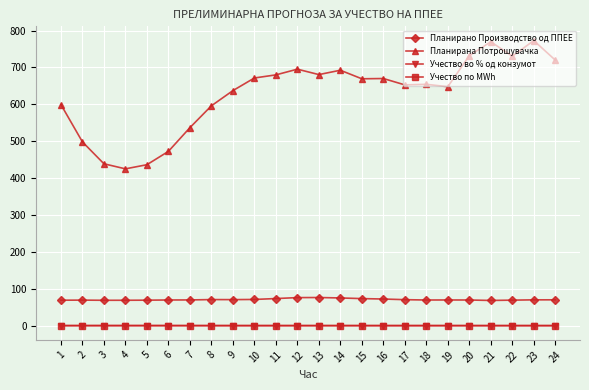

Reading right to left, transcribe all the data shown in this chart.

Планирано Производство од ППЕЕ: 70.1	70.0	69.2	68.3	69.5	69.6	69.5	70.4	72.2	73.3	75.1	76.3	76.1	73.5	71.0	70.6	70.7	69.7	69.6	69.1	68.8	68.8	69.2	69.0
Планирана Потрошувачка: 719.9	772.8	730.5	769.6	731.9	647.8	654.3	652.8	670.0	669.3	692.4	680.7	695.3	679.9	671.5	637.2	596.0	536.7	472.5	436.3	425.1	438.9	498.2	599.3
Учество во % од конзумот: 0.1	0.1	0.1	0.1	0.1	0.1	0.1	0.1	0.1	0.1	0.1	0.1	0.1	0.1	0.1	0.1	0.1	0.1	0.1	0.2	0.2	0.2	0.1	0.1
Учество по MWh: 0.1	0.1	0.1	0.1	0.1	0.1	0.1	0.1	0.1	0.1	0.1	0.1	0.1	0.1	0.1	0.1	0.1	0.1	0.1	0.2	0.2	0.2	0.1	0.1